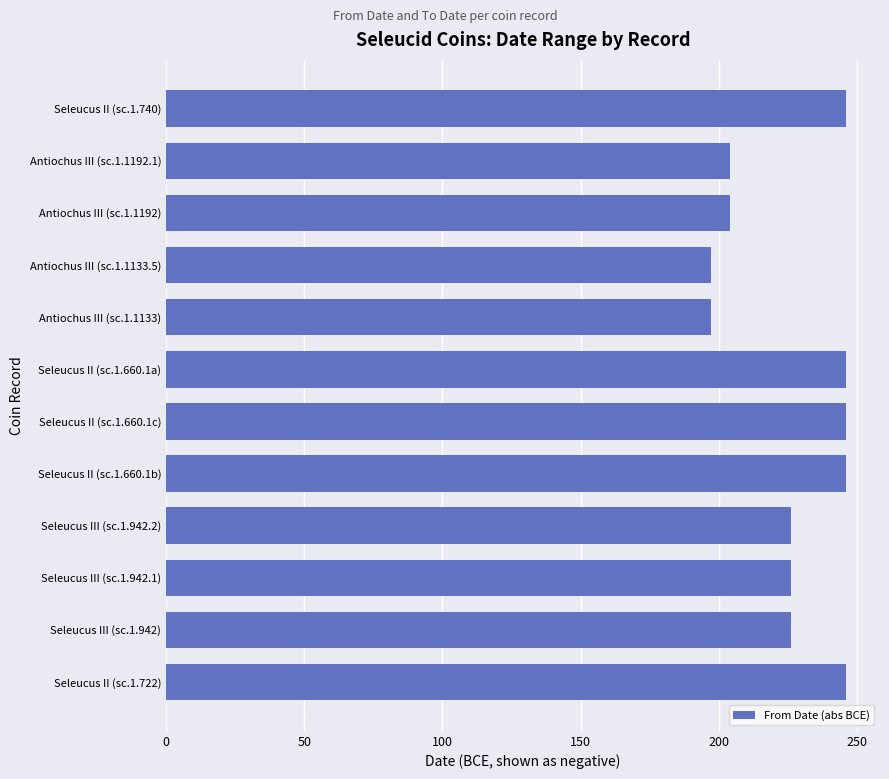

Reading top to bottom, transcribe all the data shown in this chart.

Seleucus II (sc.1.740)=246	Antiochus III (sc.1.1192.1)=204	Antiochus III (sc.1.1192)=204	Antiochus III (sc.1.1133.5)=197	Antiochus III (sc.1.1133)=197	Seleucus II (sc.1.660.1a)=246	Seleucus II (sc.1.660.1c)=246	Seleucus II (sc.1.660.1b)=246	Seleucus III (sc.1.942.2)=226	Seleucus III (sc.1.942.1)=226	Seleucus III (sc.1.942)=226	Seleucus II (sc.1.722)=246